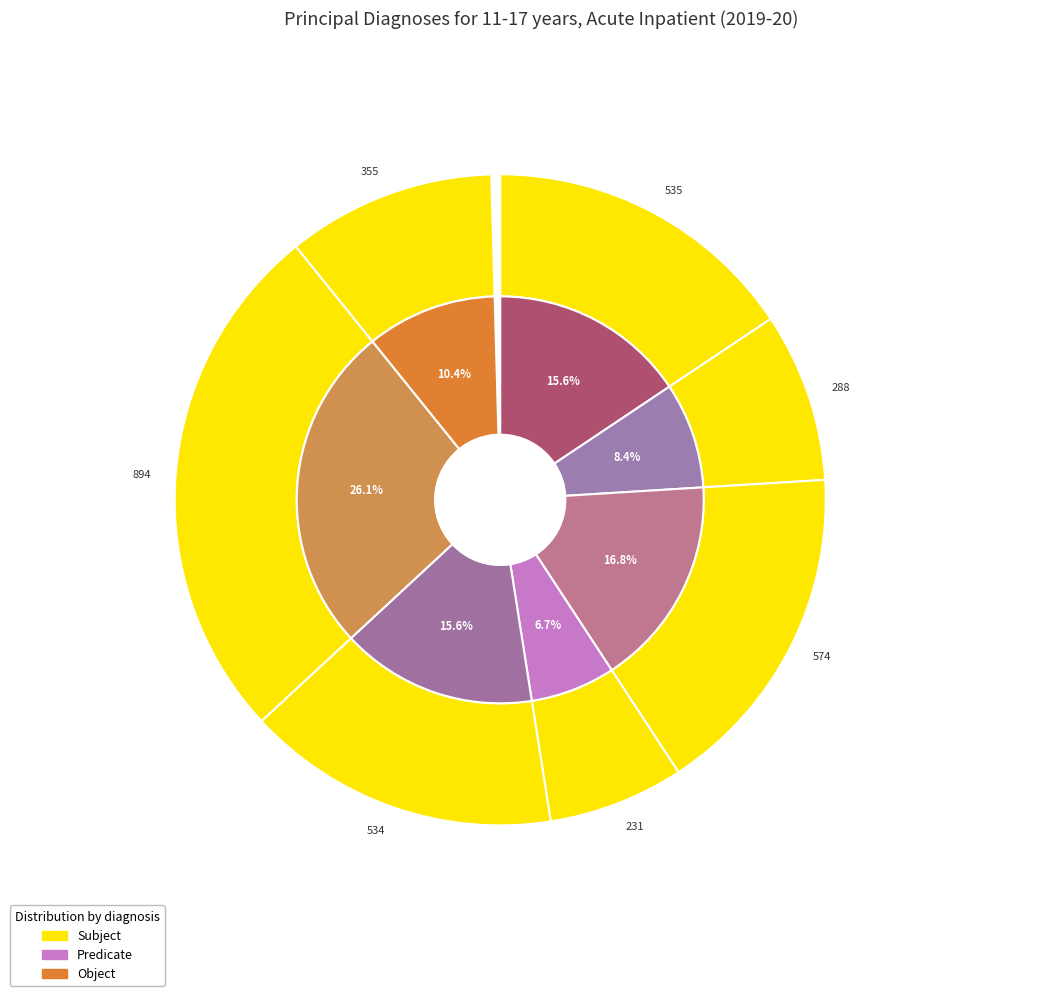

What is the change in value from (F43) Reaction to severe stress and adjustment to Any other ICD-10-AM mental health diagnosis?

+320